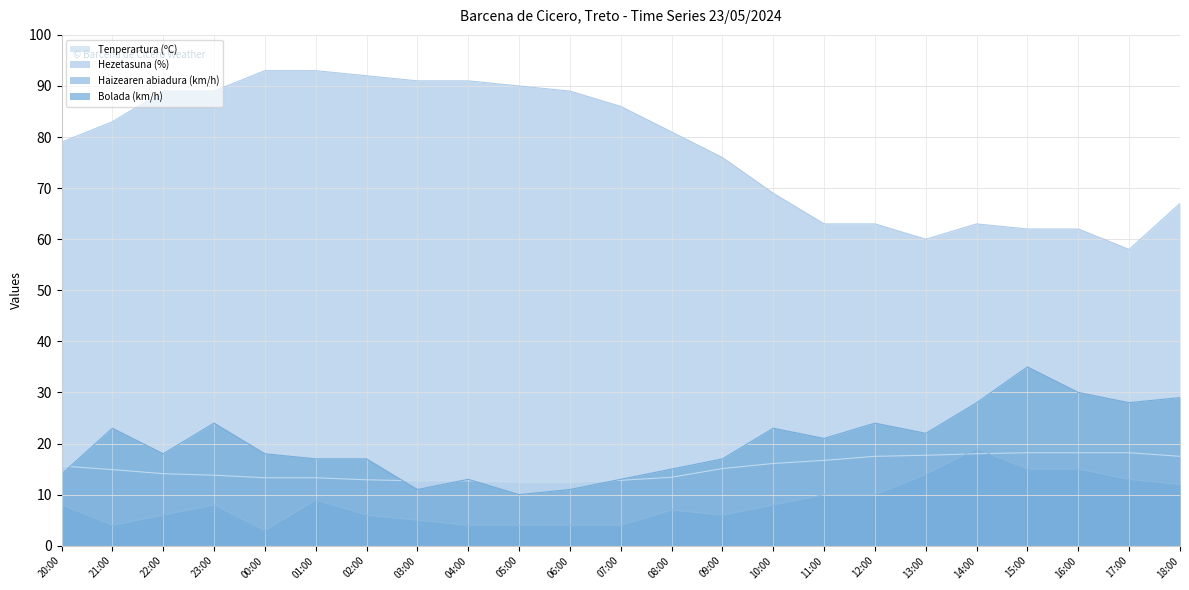

Reading left to right, extract all data points from this chart.

Tenperartura (ºC): 20:00=15.6	21:00=14.9	22:00=14.1	23:00=13.8	00:00=13.3	01:00=13.3	02:00=12.9	03:00=12.7	04:00=12.7	05:00=12.4	06:00=12.4	07:00=12.8	08:00=13.4	09:00=15.1	10:00=16.1	11:00=16.7	12:00=17.5	13:00=17.7	14:00=18.0	15:00=18.2	16:00=18.2	17:00=18.2	18:00=17.5
Hezetasuna (%): 20:00=79.0	21:00=83.0	22:00=89.0	23:00=89.0	00:00=93.0	01:00=93.0	02:00=92.0	03:00=91.0	04:00=91.0	05:00=90.0	06:00=89.0	07:00=86.0	08:00=81.0	09:00=76.0	10:00=69.0	11:00=63.0	12:00=63.0	13:00=60.0	14:00=63.0	15:00=62.0	16:00=62.0	17:00=58.0	18:00=67.0
Haizearen abiadura (km/h): 20:00=8.0	21:00=4.0	22:00=6.0	23:00=8.0	00:00=3.0	01:00=9.0	02:00=6.0	03:00=5.0	04:00=4.0	05:00=4.0	06:00=4.0	07:00=4.0	08:00=7.0	09:00=6.0	10:00=8.0	11:00=10.0	12:00=10.0	13:00=14.0	14:00=19.0	15:00=15.0	16:00=15.0	17:00=13.0	18:00=12.0
Bolada (km/h): 20:00=14.0	21:00=23.0	22:00=18.0	23:00=24.0	00:00=18.0	01:00=17.0	02:00=17.0	03:00=11.0	04:00=13.0	05:00=10.0	06:00=11.0	07:00=13.0	08:00=15.0	09:00=17.0	10:00=23.0	11:00=21.0	12:00=24.0	13:00=22.0	14:00=28.0	15:00=35.0	16:00=30.0	17:00=28.0	18:00=29.0